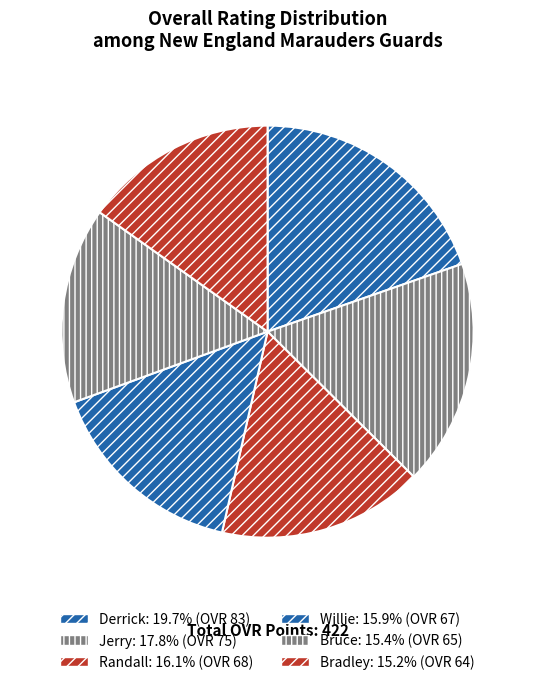

What is the largest slice in the pie chart?

Derrick